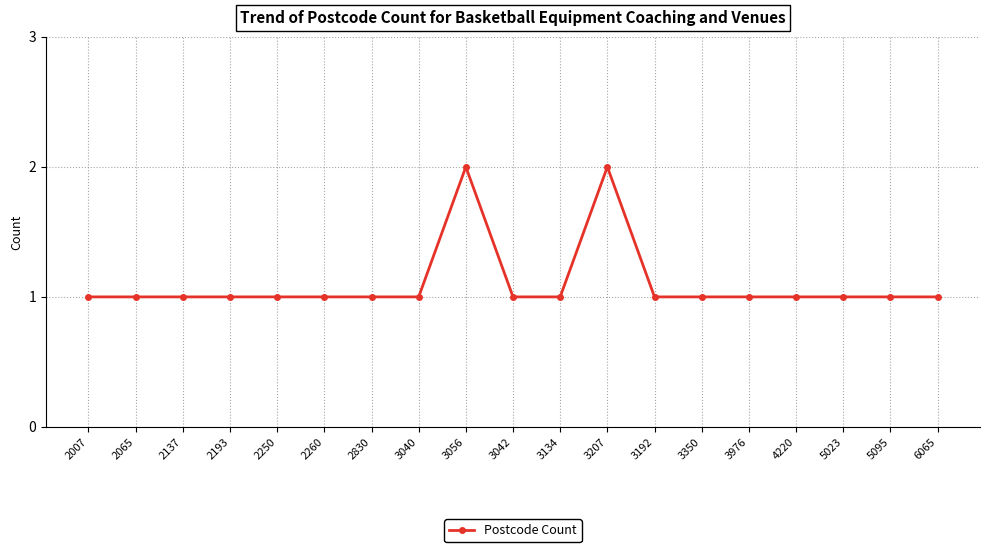

True or false: the data shows 1 at 4220.

True